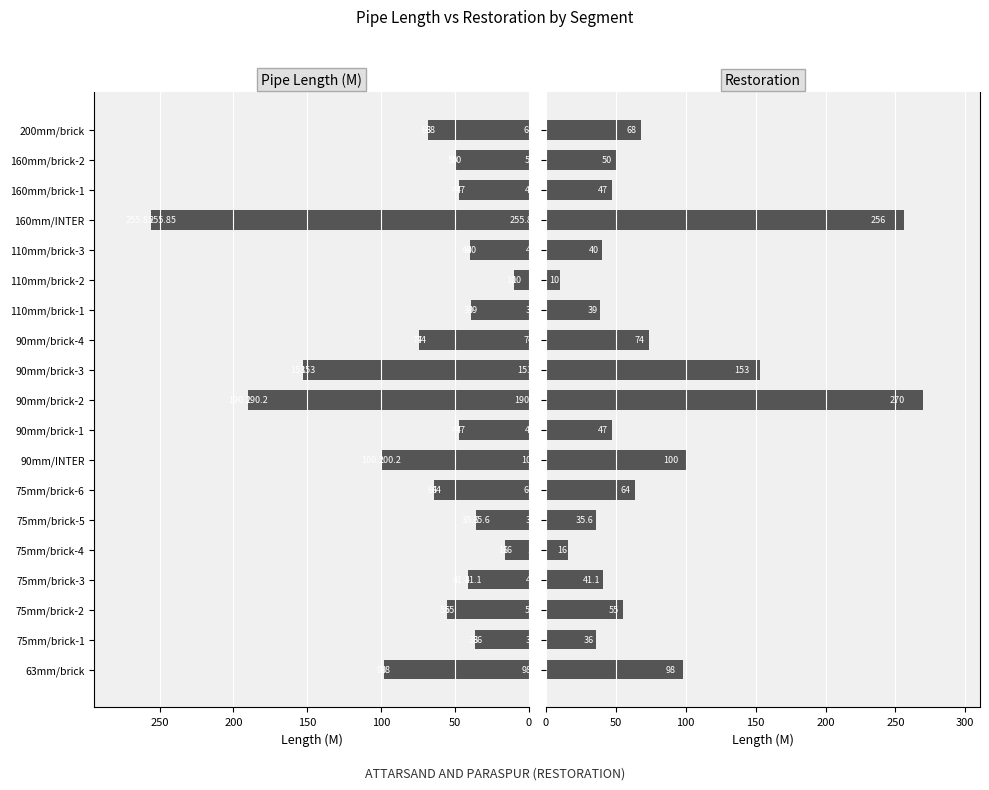

Which series changed the most between 90mm/INTER and 160mm/INTER?

Restoration